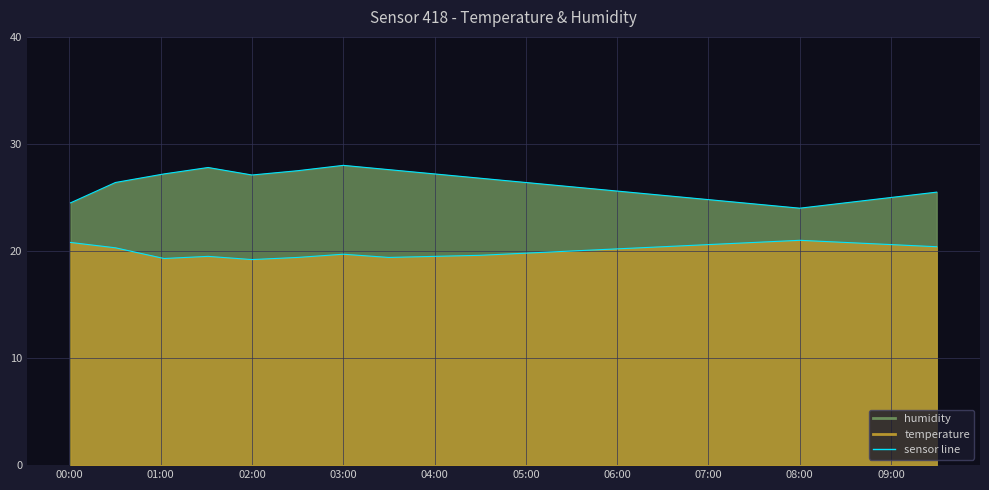

What is the value of the humidity point at the 11th from the left?

26.4